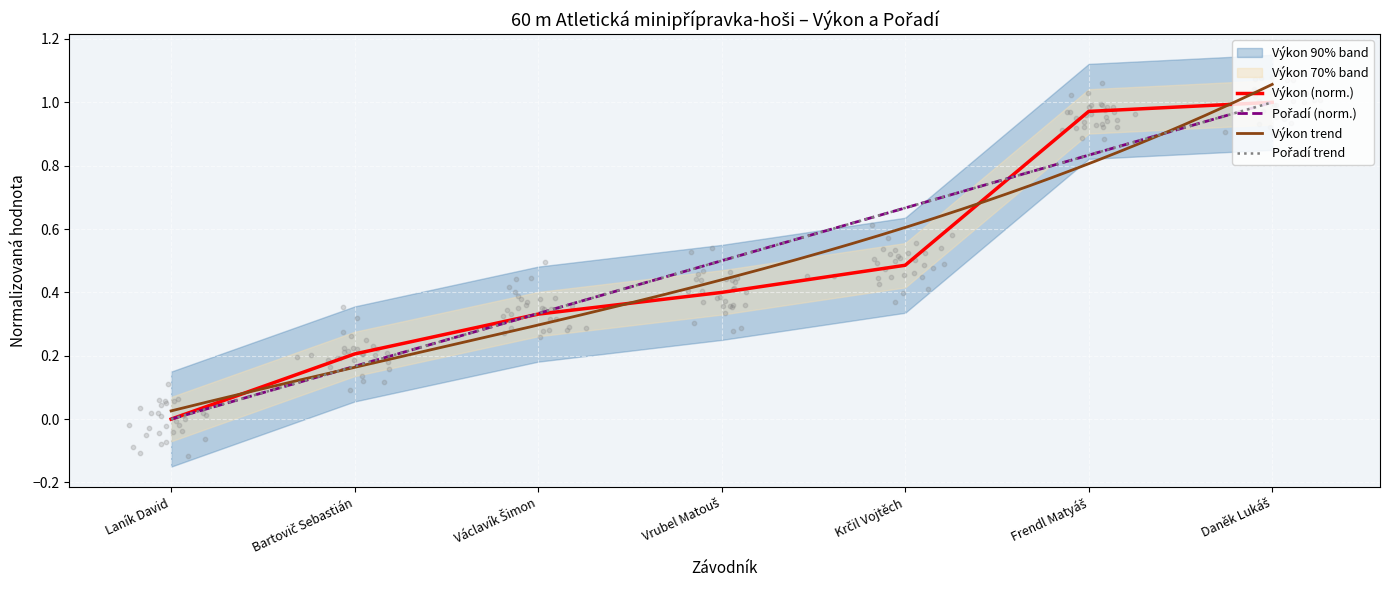

What is the total value across all series at Vrubel Matouš?

0.9